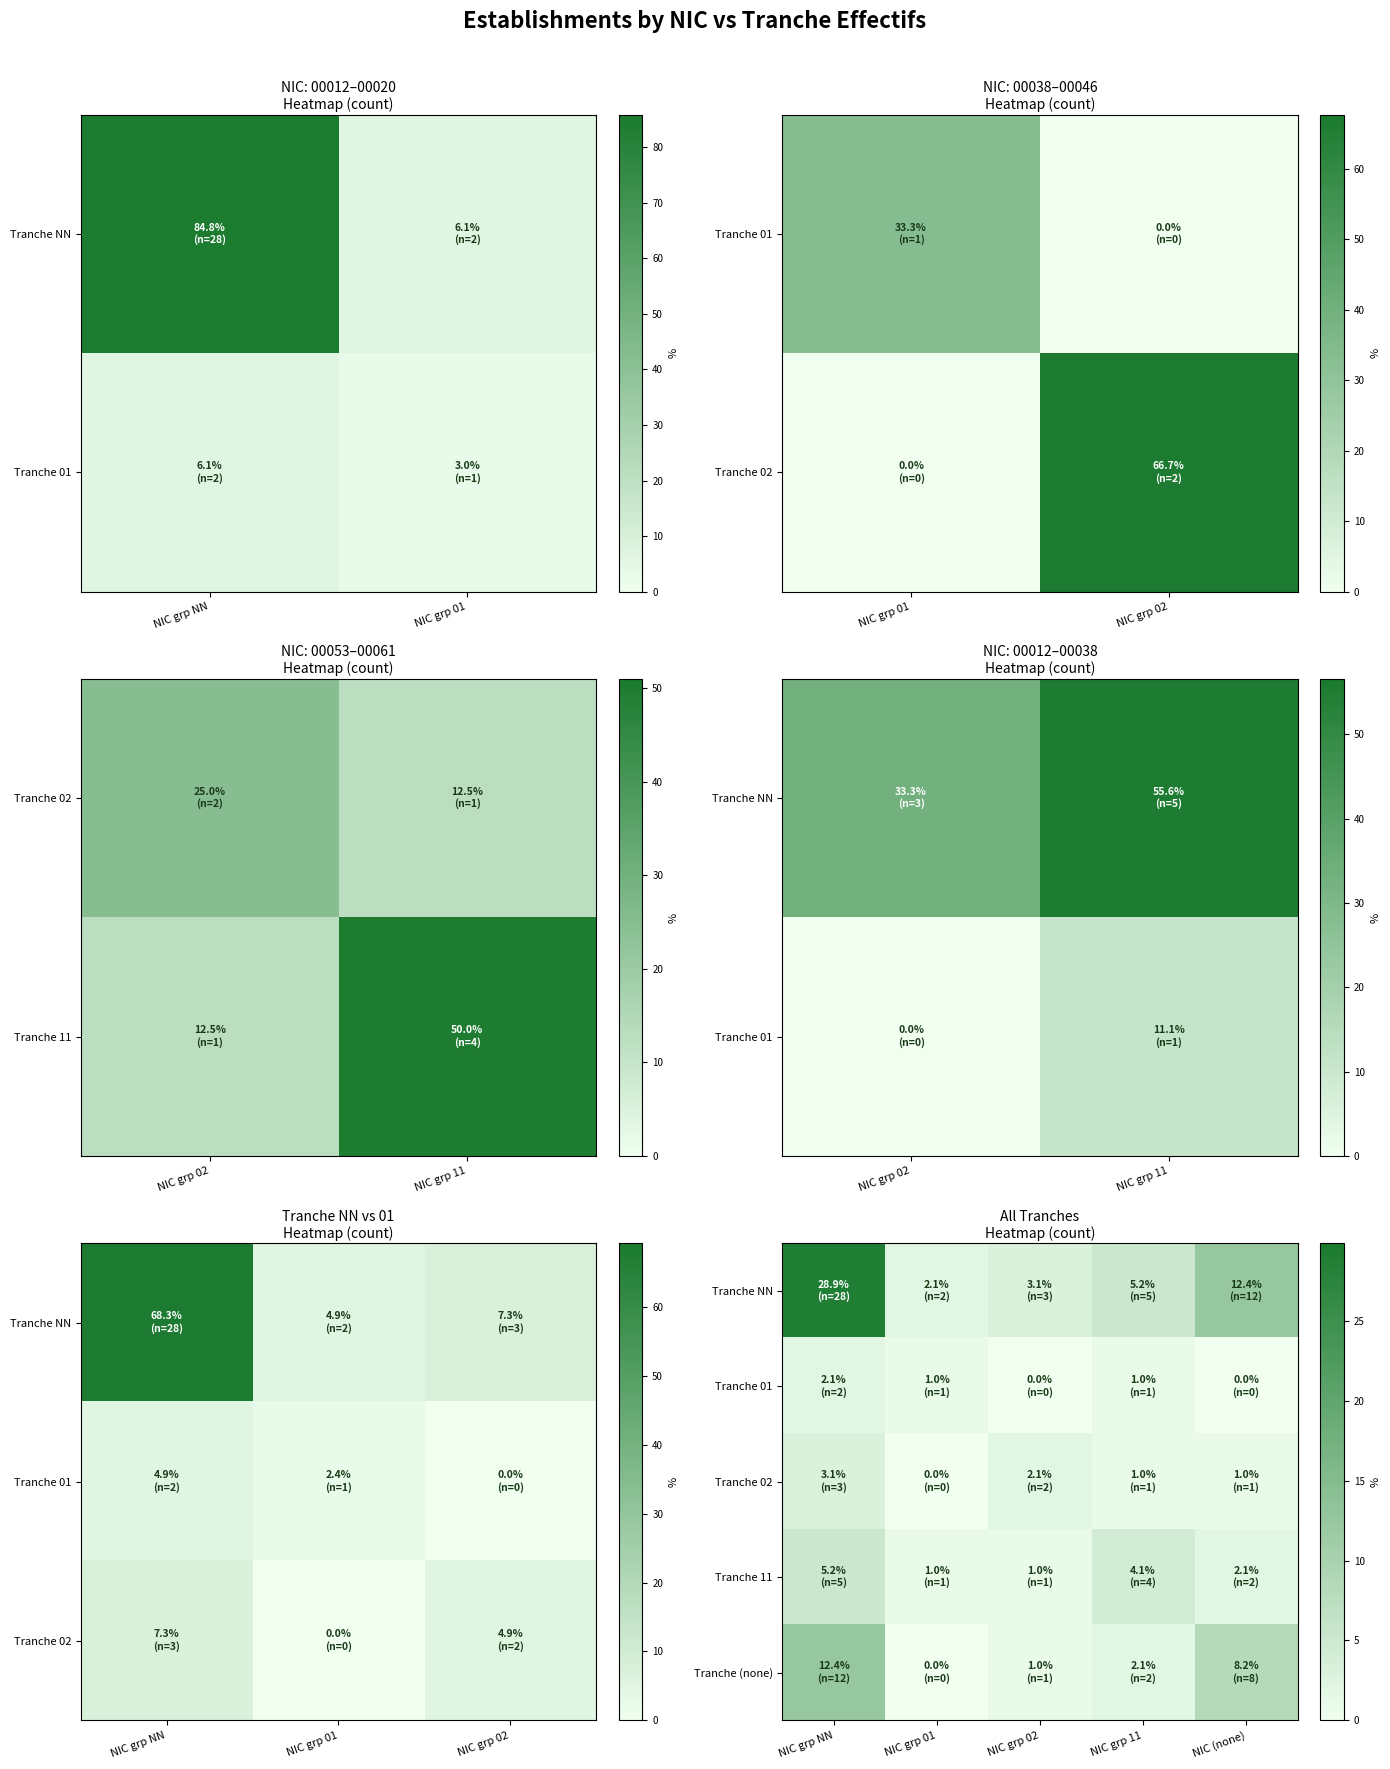

What is the total value across all series at NIC grp 01?

4.1